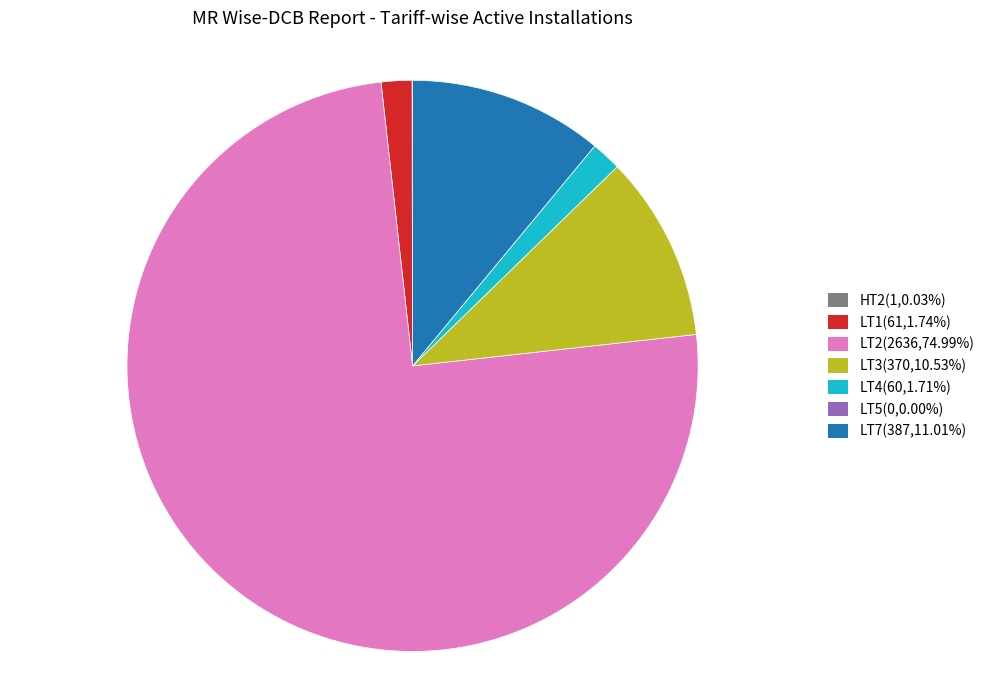

Is there any slice that represents more than half of the pie?

Yes